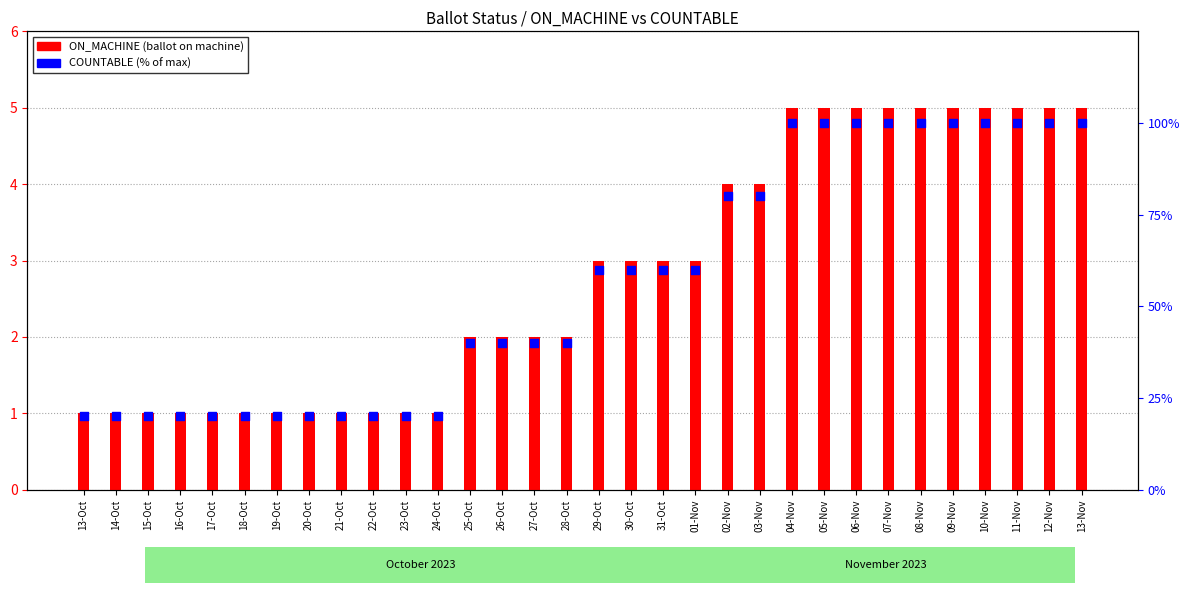

Which series has the largest Y range (max minus min)?

COUNTABLE (% of max)